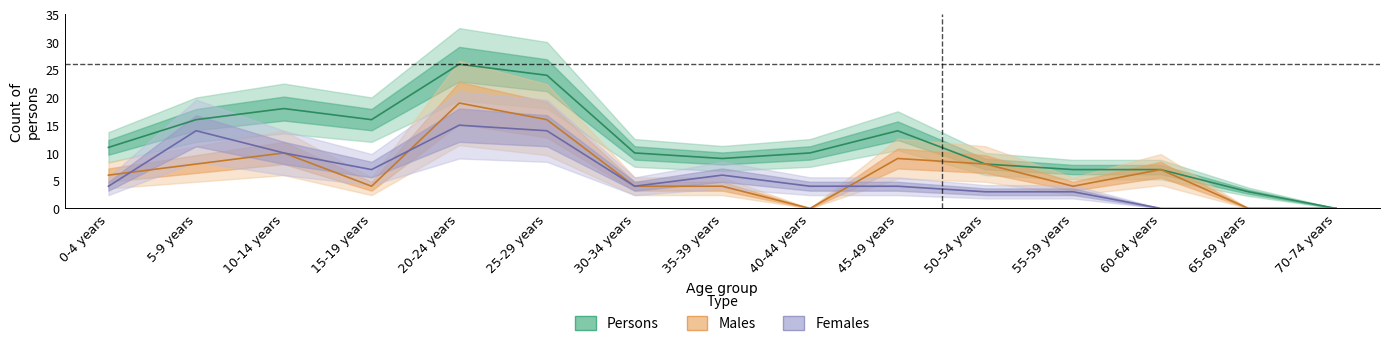

Reading left to right, what are all the values shown in this chart?

Males: 0-4 years=6	5-9 years=8	10-14 years=10	15-19 years=4	20-24 years=19	25-29 years=16	30-34 years=4	35-39 years=4	40-44 years=0	45-49 years=9	50-54 years=8	55-59 years=4	60-64 years=7	65-69 years=0	70-74 years=0
Females: 0-4 years=4	5-9 years=14	10-14 years=10	15-19 years=7	20-24 years=15	25-29 years=14	30-34 years=4	35-39 years=6	40-44 years=4	45-49 years=4	50-54 years=3	55-59 years=3	60-64 years=0	65-69 years=0	70-74 years=0
Persons: 0-4 years=11	5-9 years=16	10-14 years=18	15-19 years=16	20-24 years=26	25-29 years=24	30-34 years=10	35-39 years=9	40-44 years=10	45-49 years=14	50-54 years=8	55-59 years=7	60-64 years=7	65-69 years=3	70-74 years=0